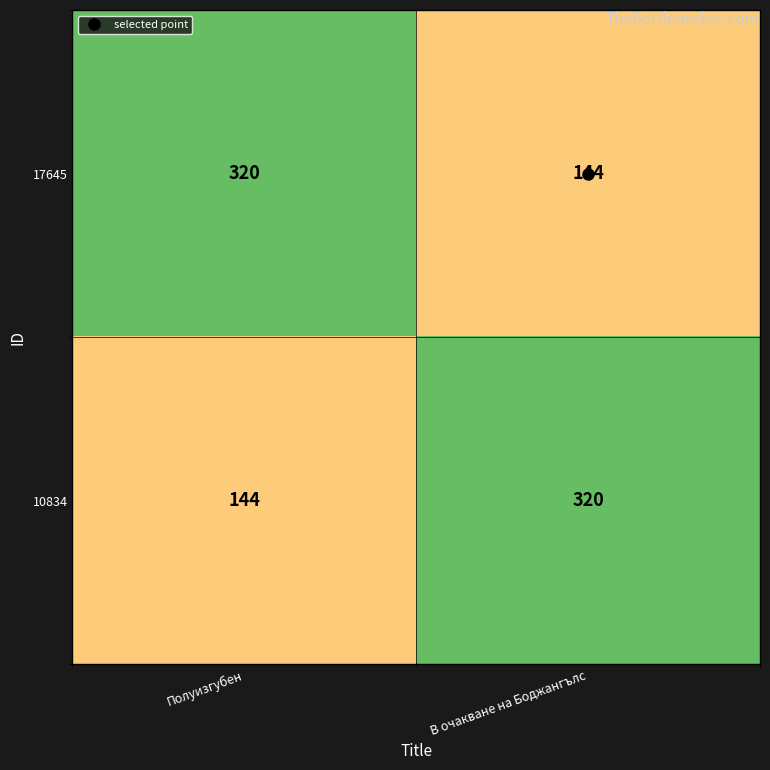

Is it true that 10834 equals 144 at Полуизгубен?

True